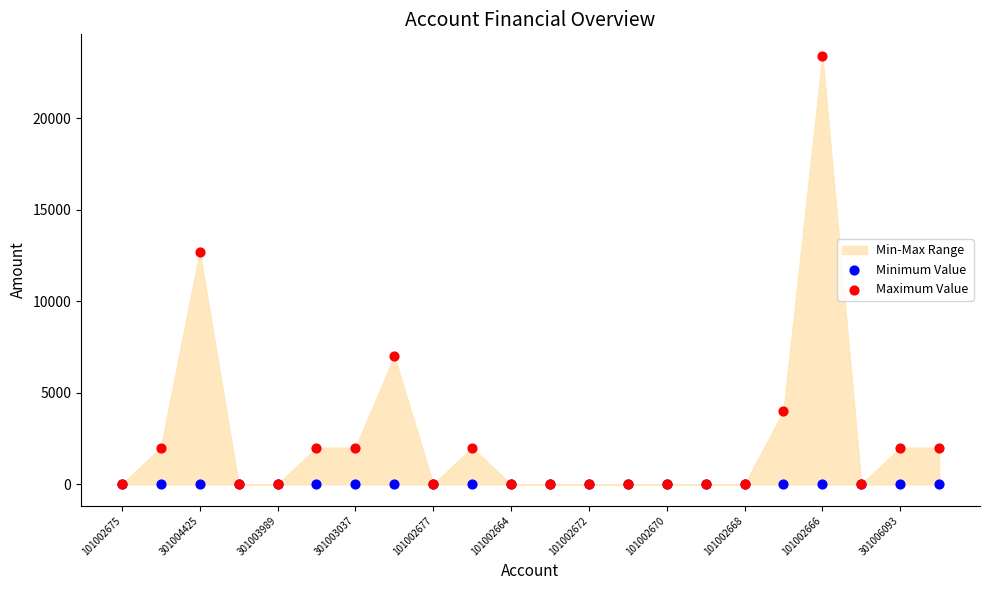

In the Maximum Value series, what Y value is closest to 11700?

12700